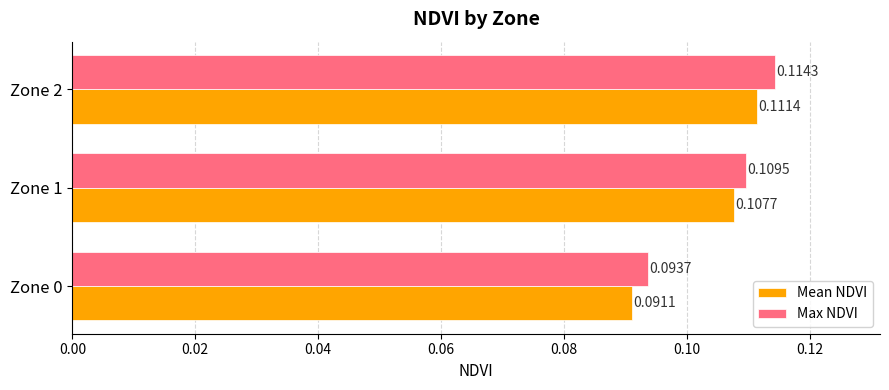

Rank the categories by Max NDVI value from highest to lowest.

Zone 2, Zone 1, Zone 0